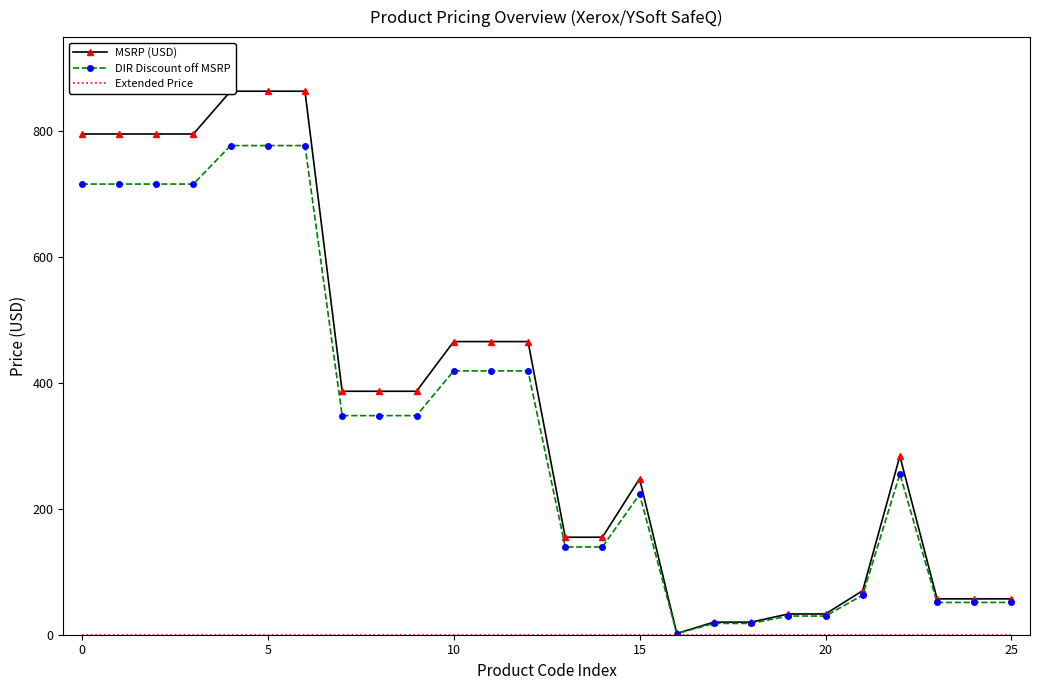

True or false: Extended Price and DIR Discount off MSRP cross at least once.

False